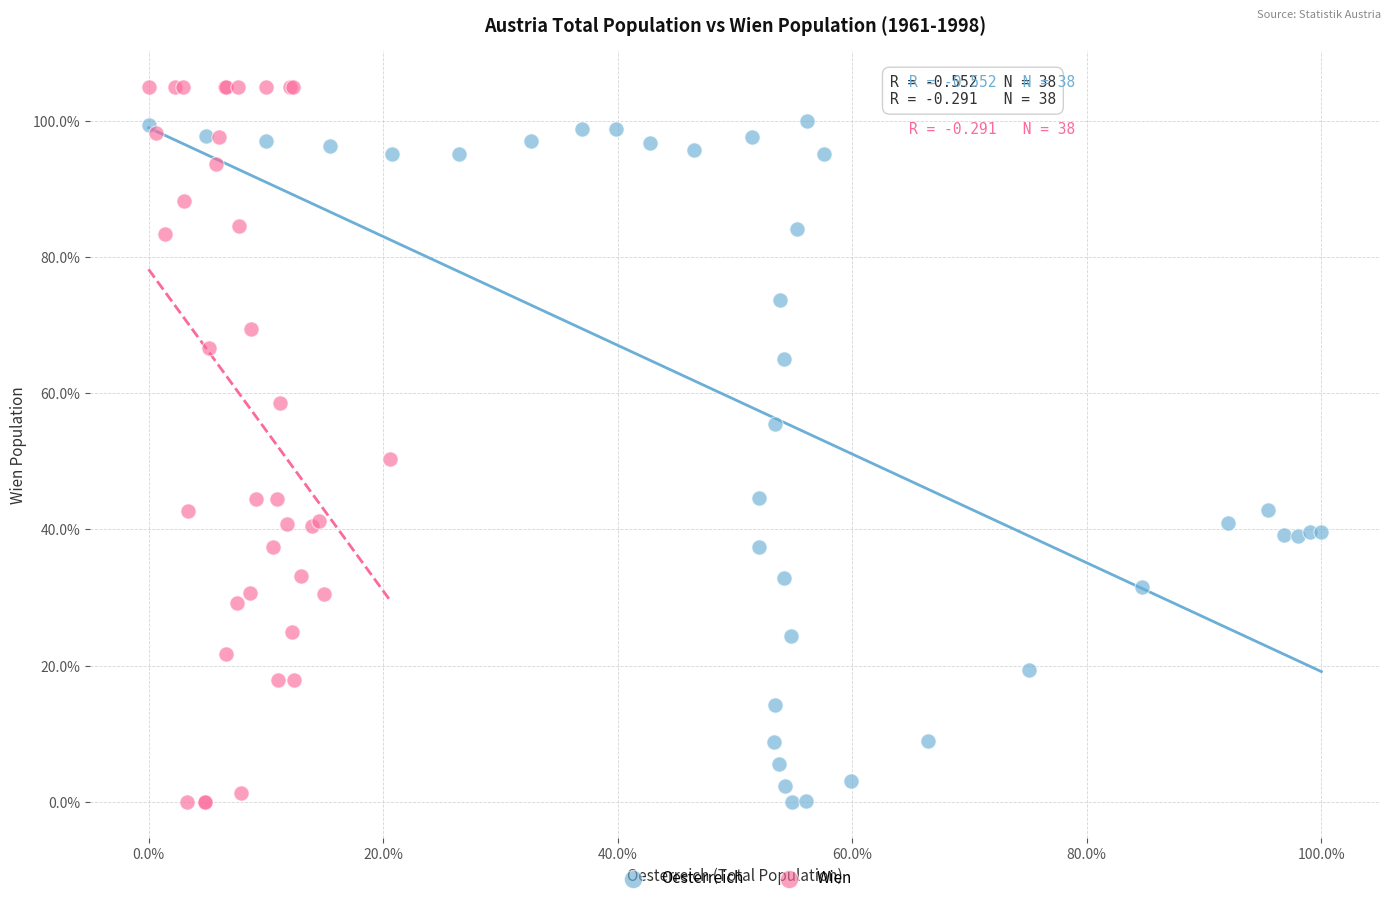

Which series reaches the maximum Y coordinate?

Wien